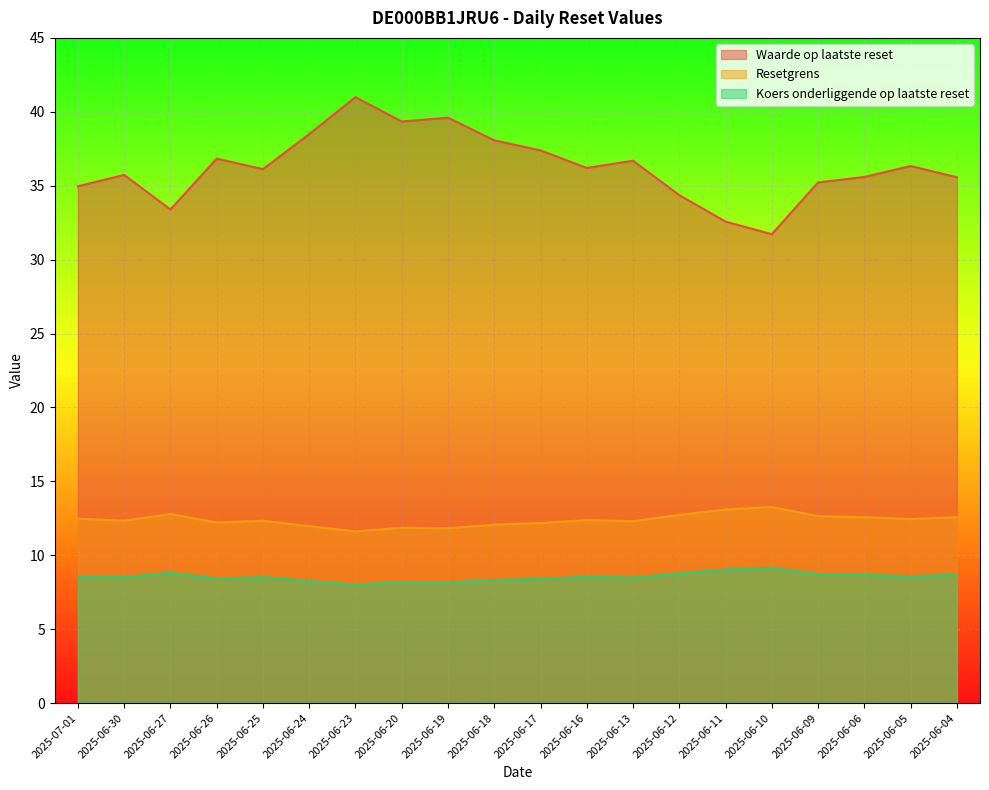

What is the average value of the Waarde op laatste reset series?

36.3